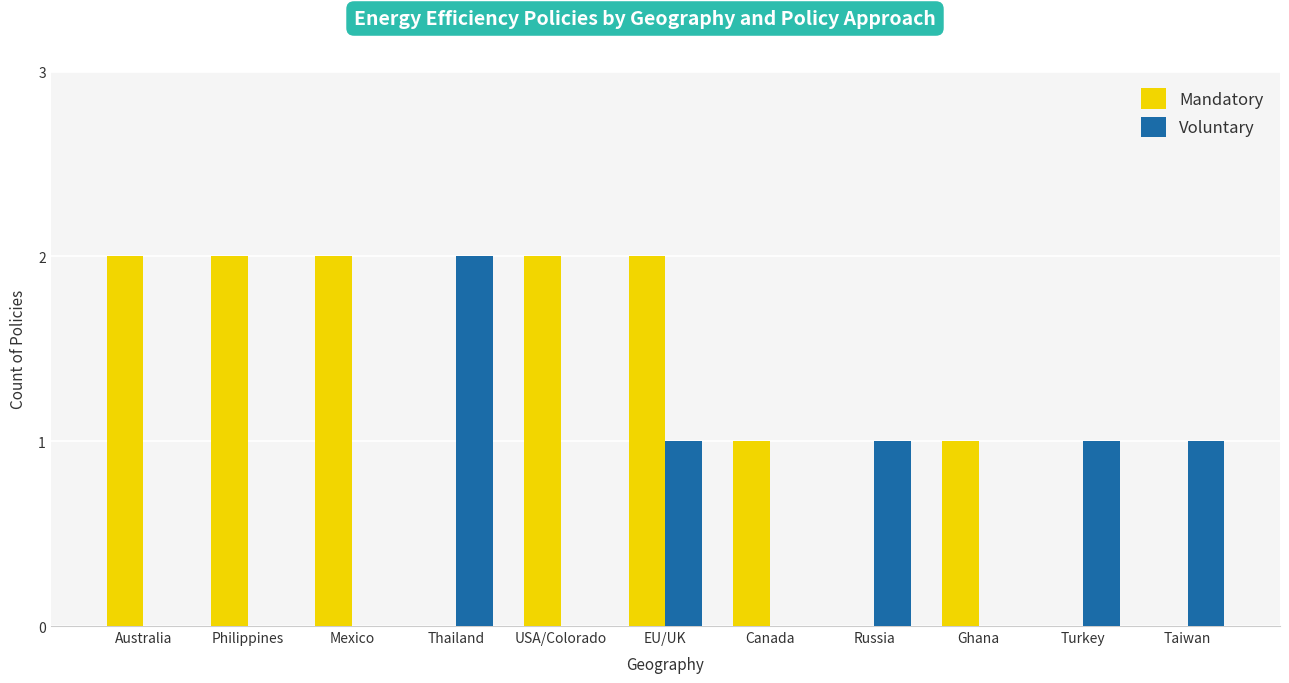

Is the value of Mandatory at Australia greater than the value of Voluntary at Australia?

Yes